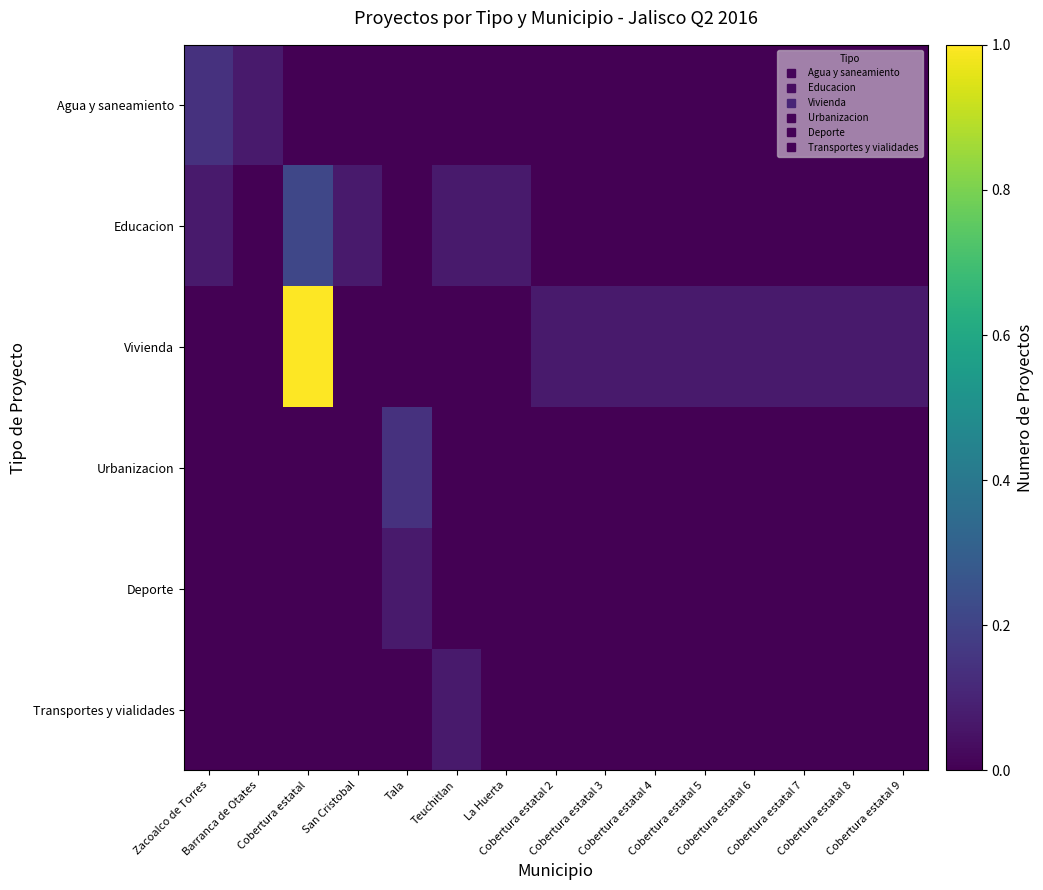

Which has a higher value, Cobertura estatal 6 or Cobertura estatal 9?

Cobertura estatal 6